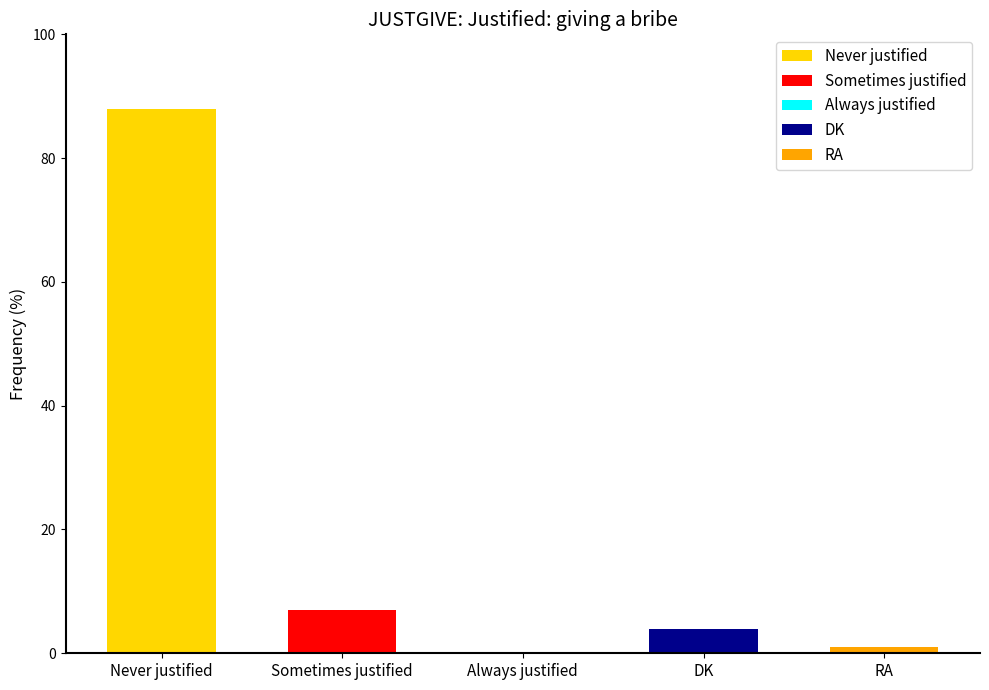

How many values are above zero?

4